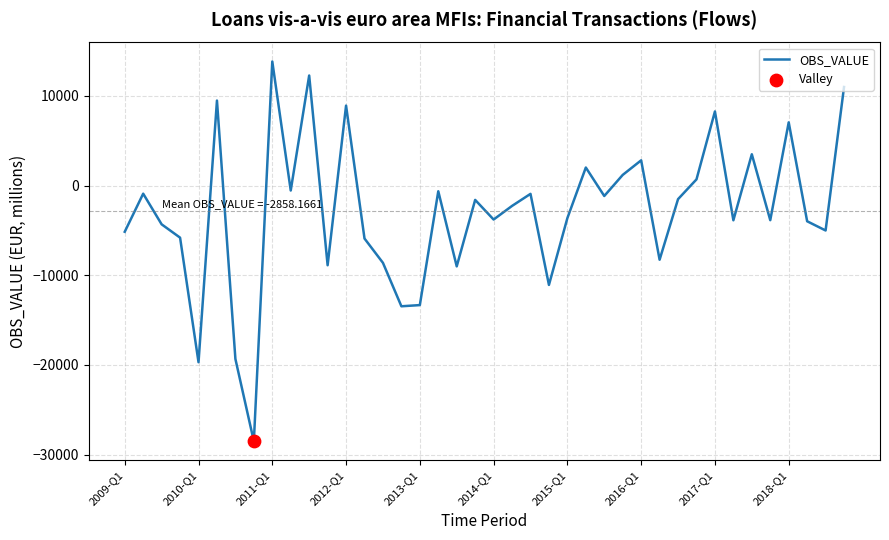

What is the smallest value displayed?

-28524.1